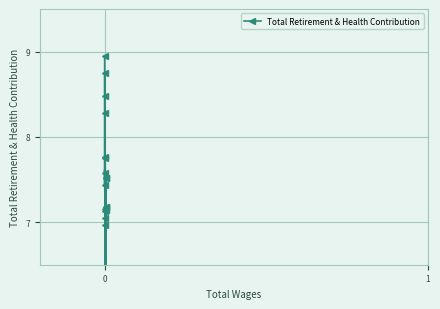

Is it true that the value at 9 is 4.3?

False